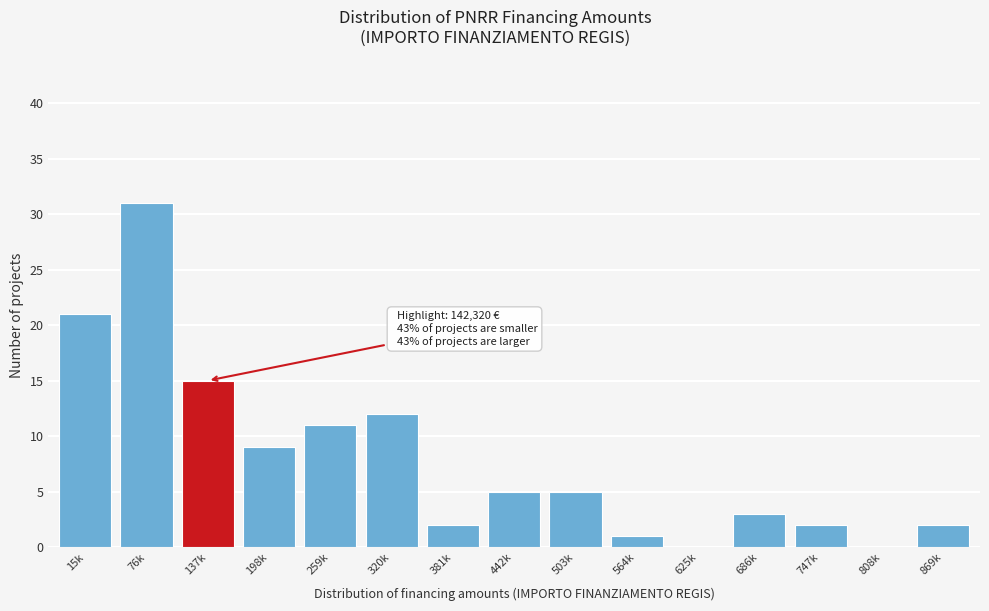

Reading left to right, what are all the values shown in this chart?

15k=21	76k=31	137k=15	198k=9	259k=11	320k=12	381k=2	442k=5	503k=5	564k=1	625k=0	686k=3	747k=2	808k=0	869k=2